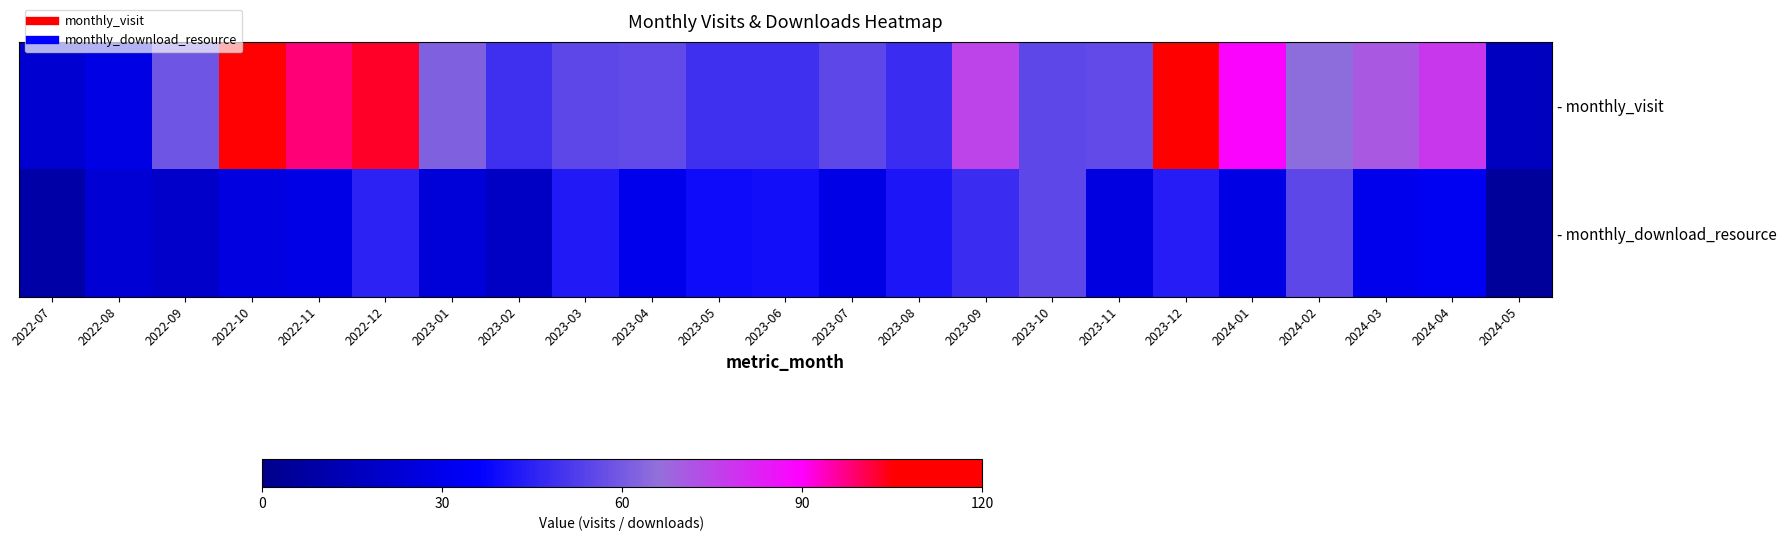

What is the difference between the highest and lowest values at 2023-05?

10